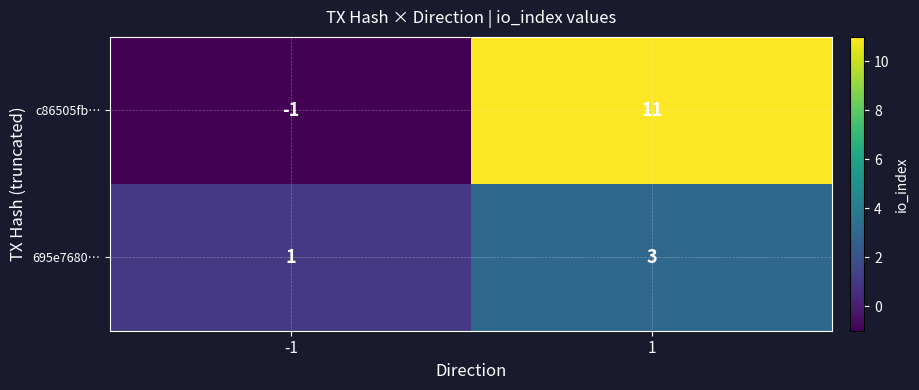

Rank the series at 1 from lowest to highest value.

695e7680…, c86505fb…